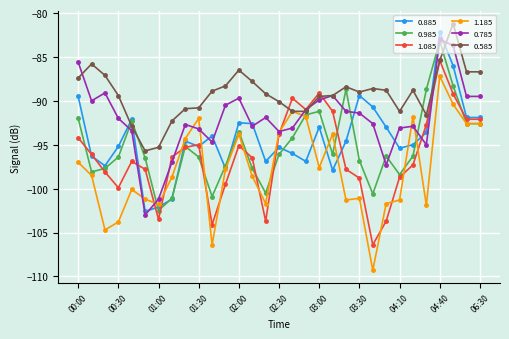

What is the minimum value for 0.785?

-103.0